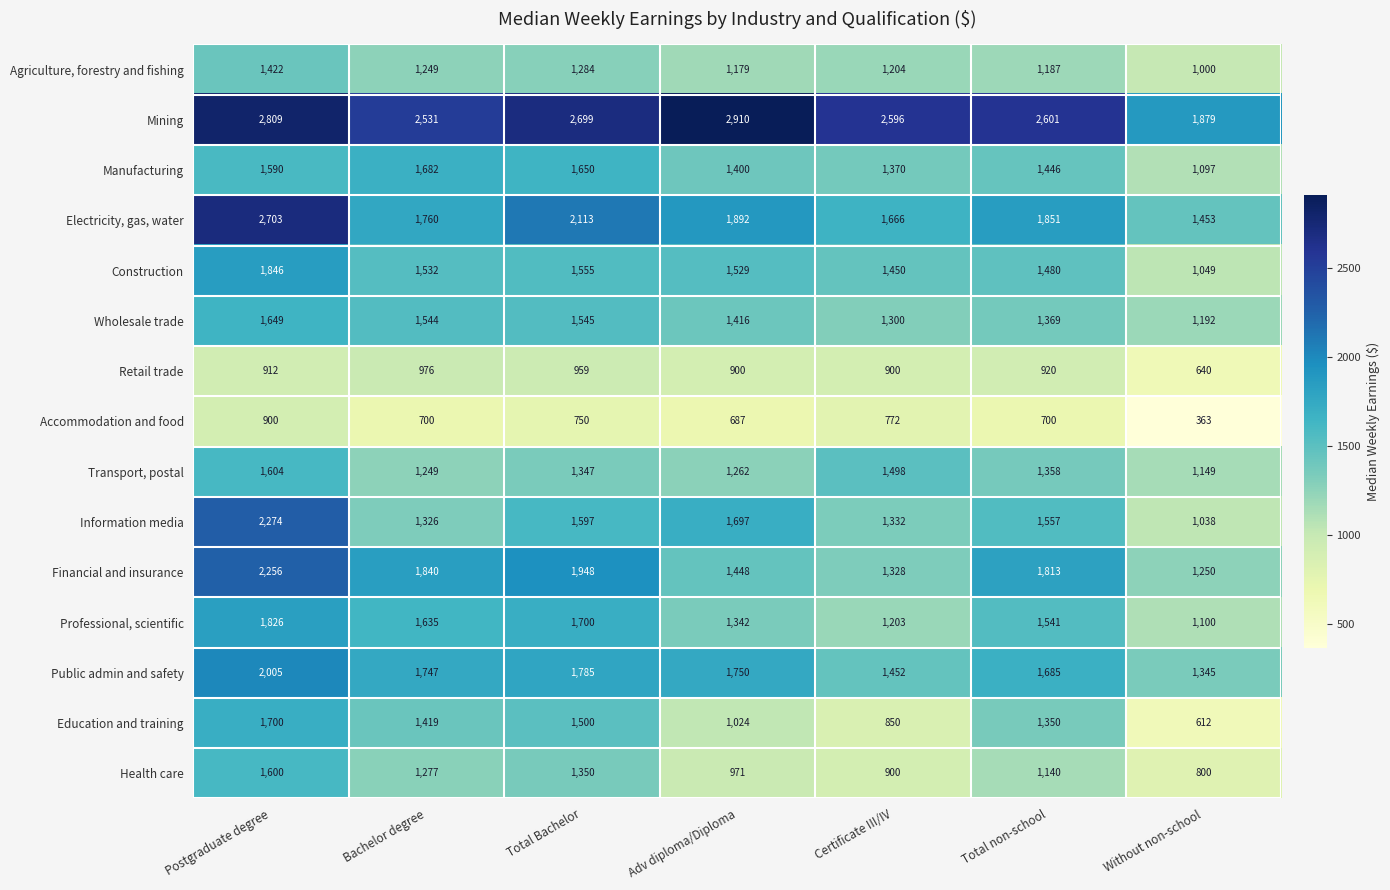

True or false: Education and training has a value of 2022 at Total non-school.

False